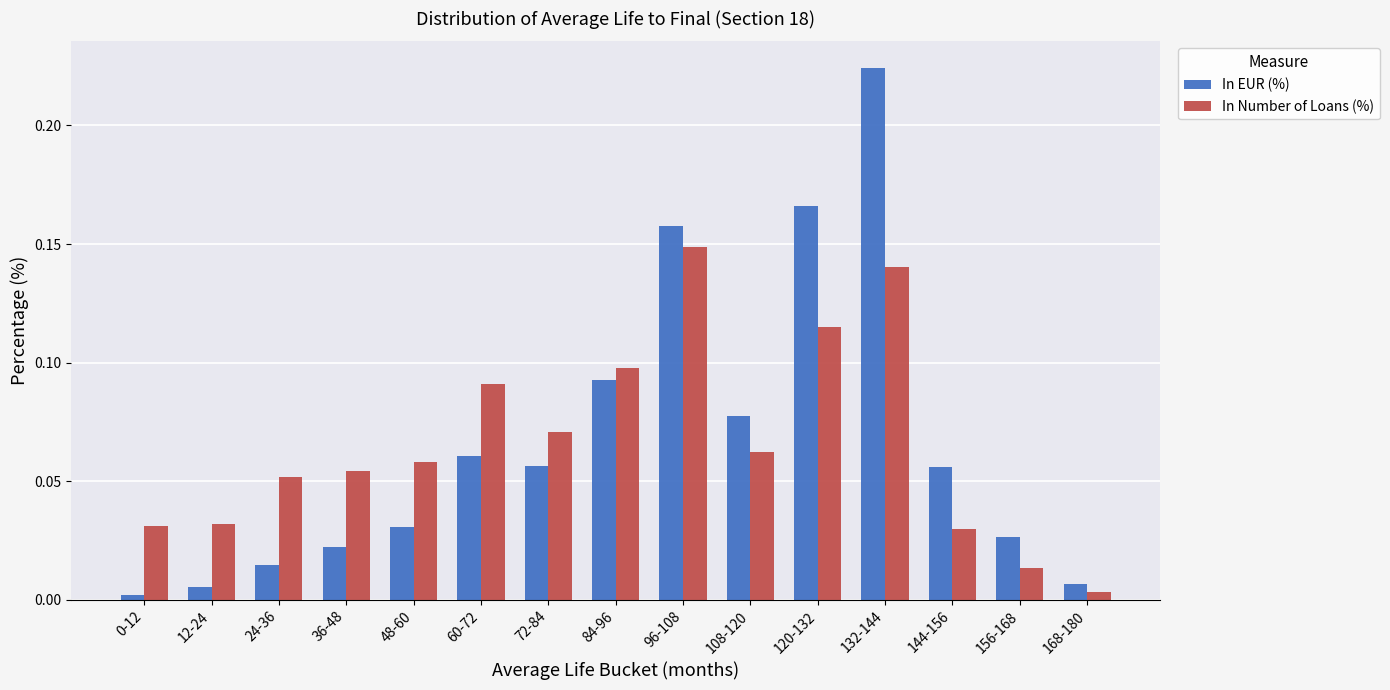

At which category is the sum across all series the highest?

132-144